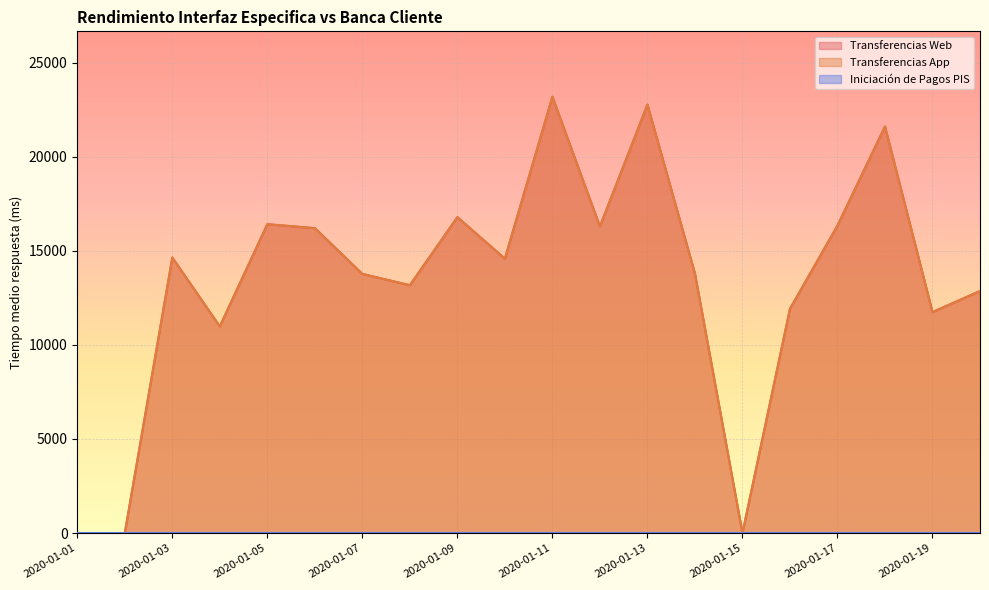

Which series has the largest range (max minus min)?

Transferencias Web